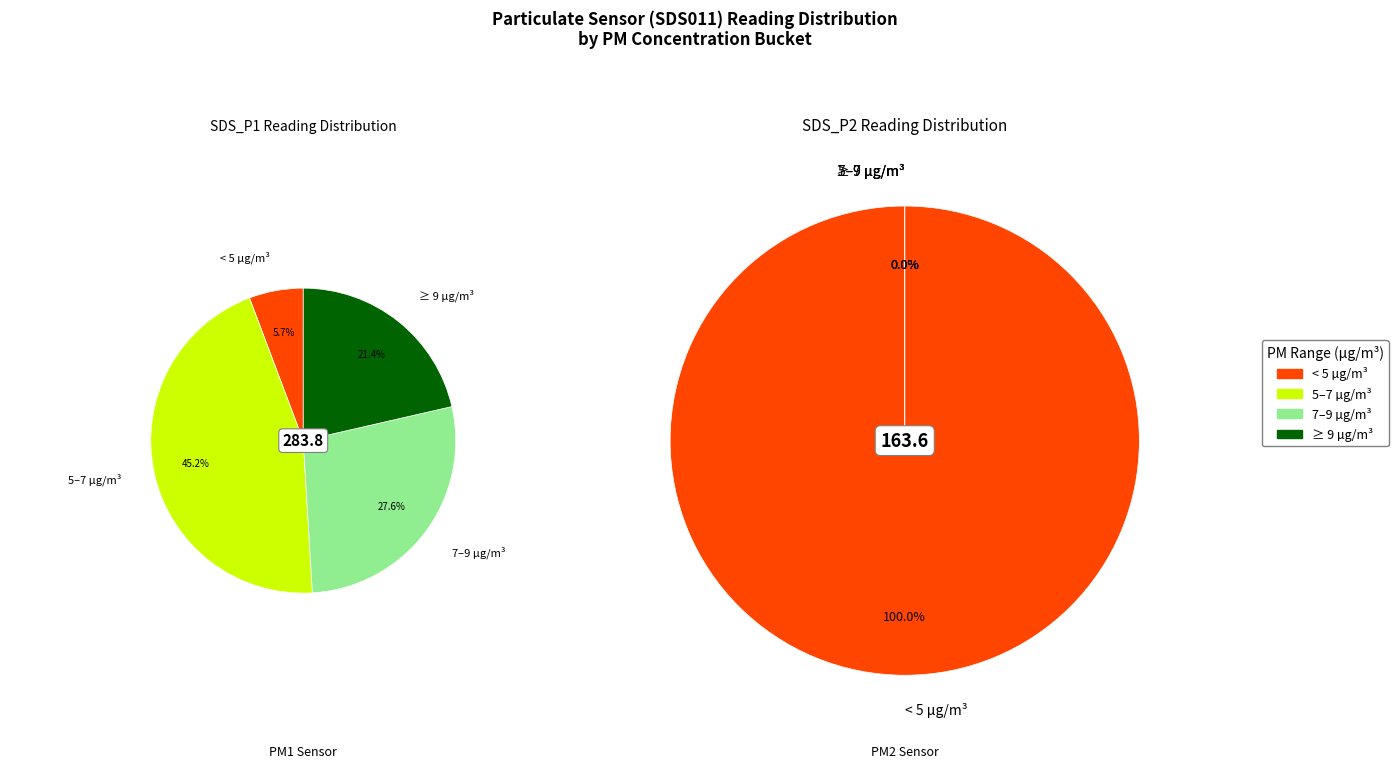

Does any single category account for the majority?

No